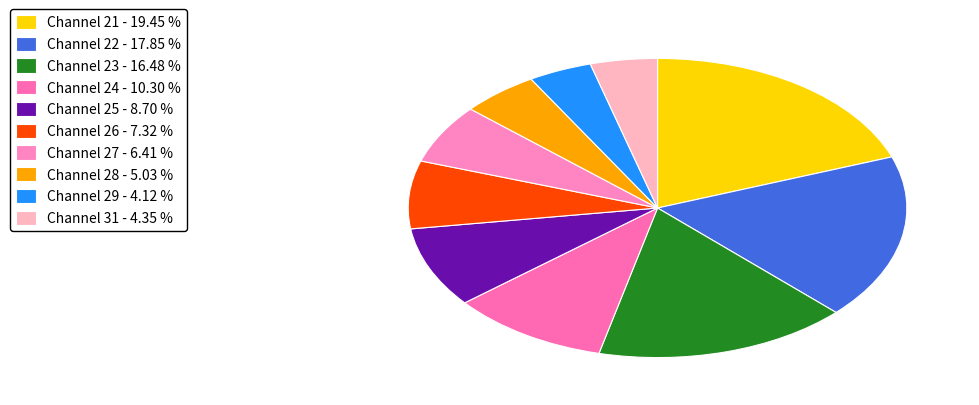

Which slice is the smallest?

29